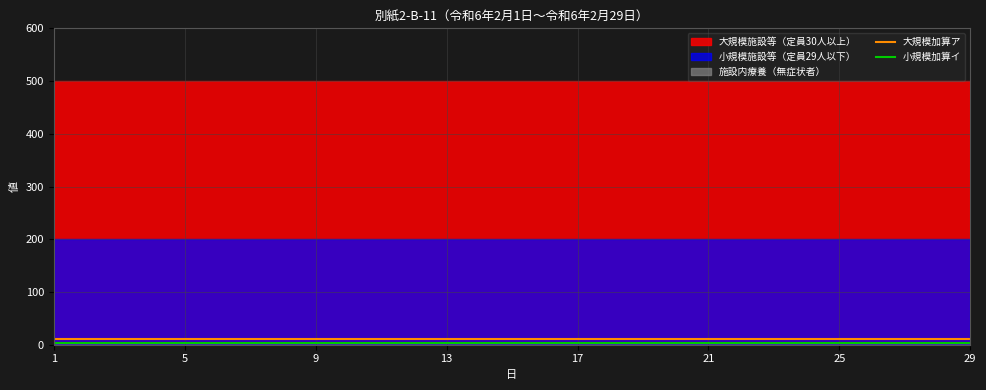

What is the sum of all 小規模加算イ values?

116